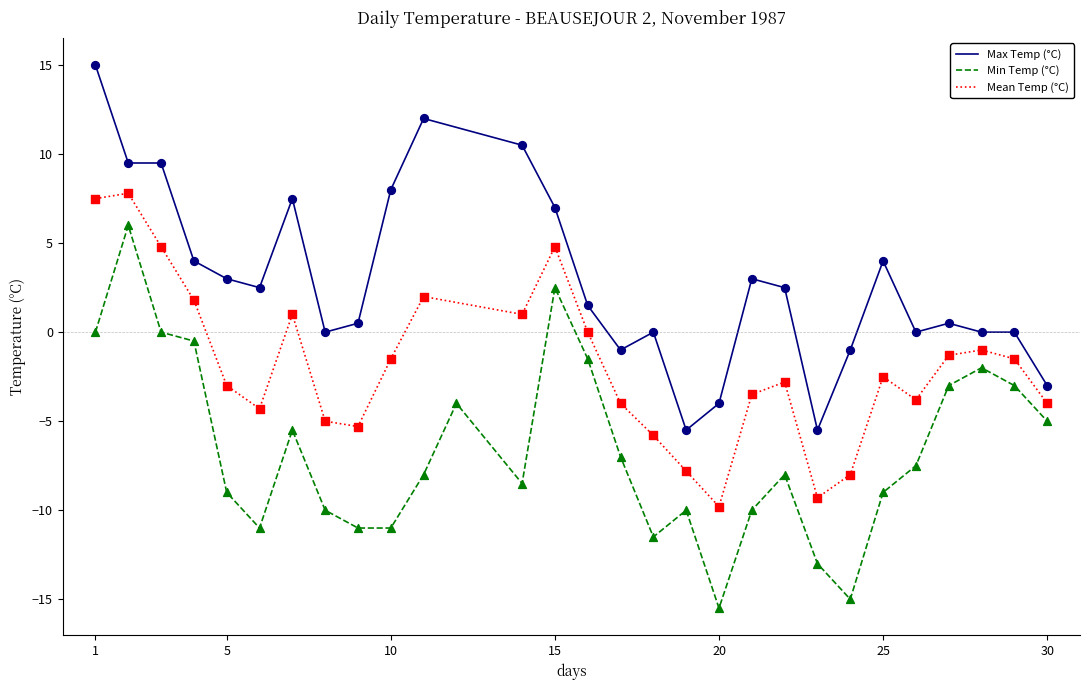

True or false: Max Temp (°C) has a value of 5.7 at 25.

False